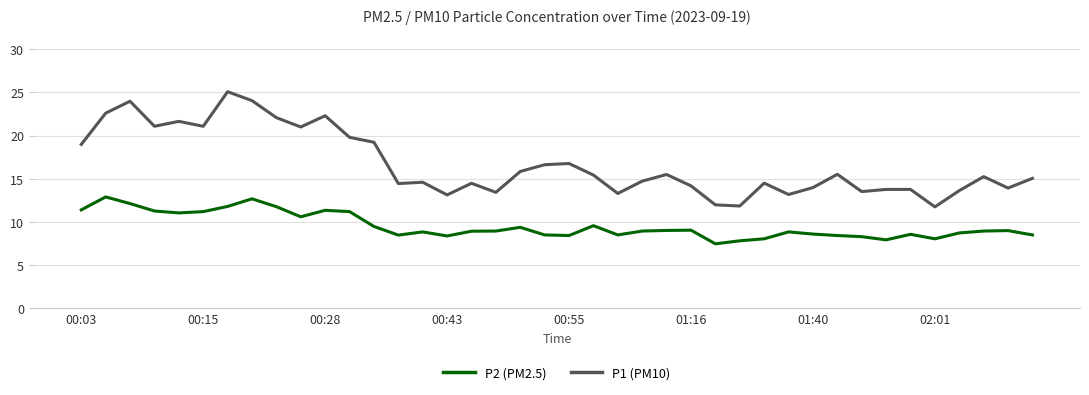

Which series has the largest range (max minus min)?

P1 (PM10)